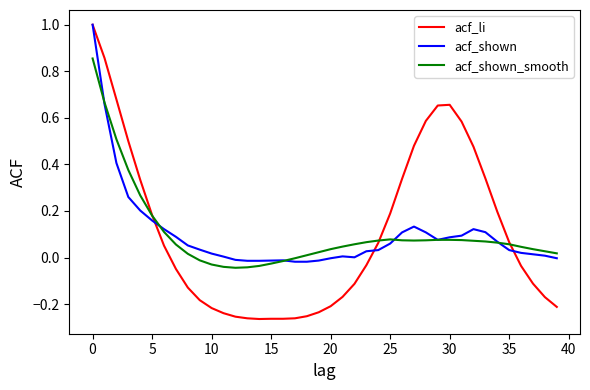

Which series ends up on top after the final intersection of acf_shown_smooth and acf_li?

acf_shown_smooth